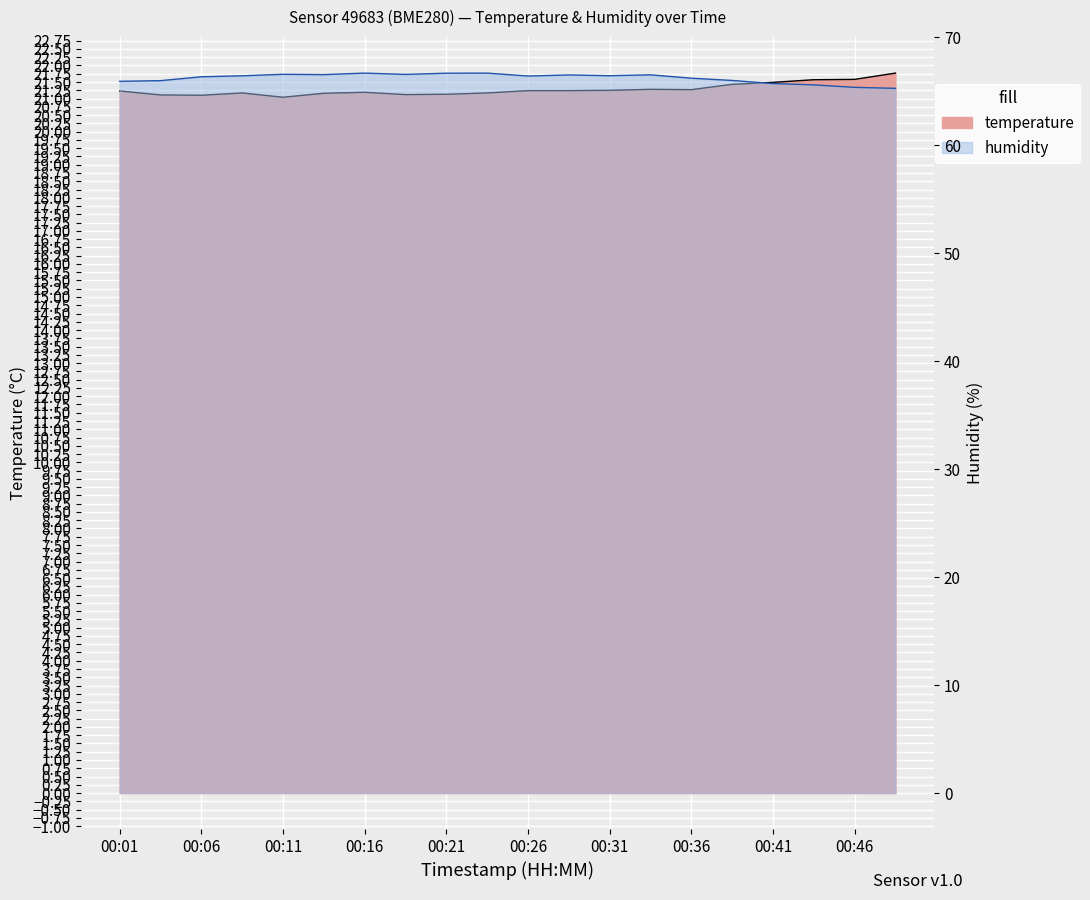

Where is the first local maximum for humidity?

00:11